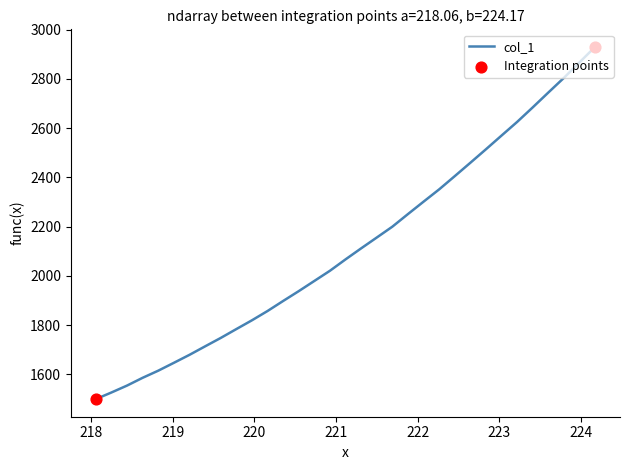

What is the difference between the maximum and minimum values?

1430.8